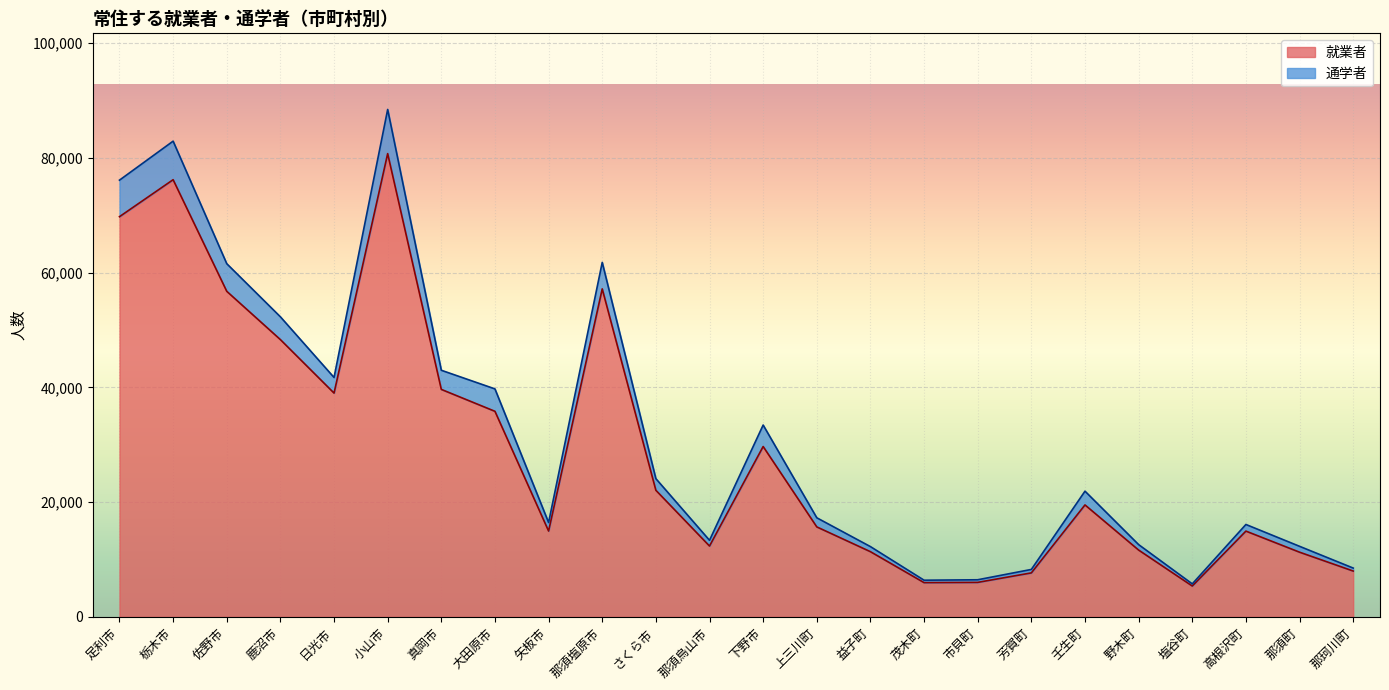

How many lines are shown in the chart?

2